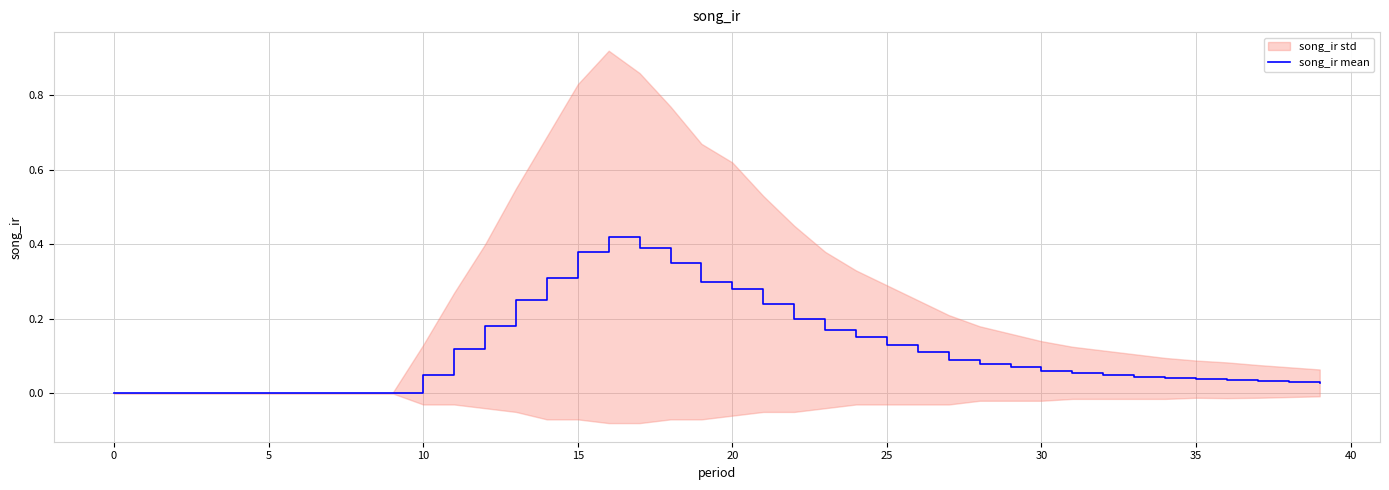

What is the difference between the values at 5 and 31?

0.1